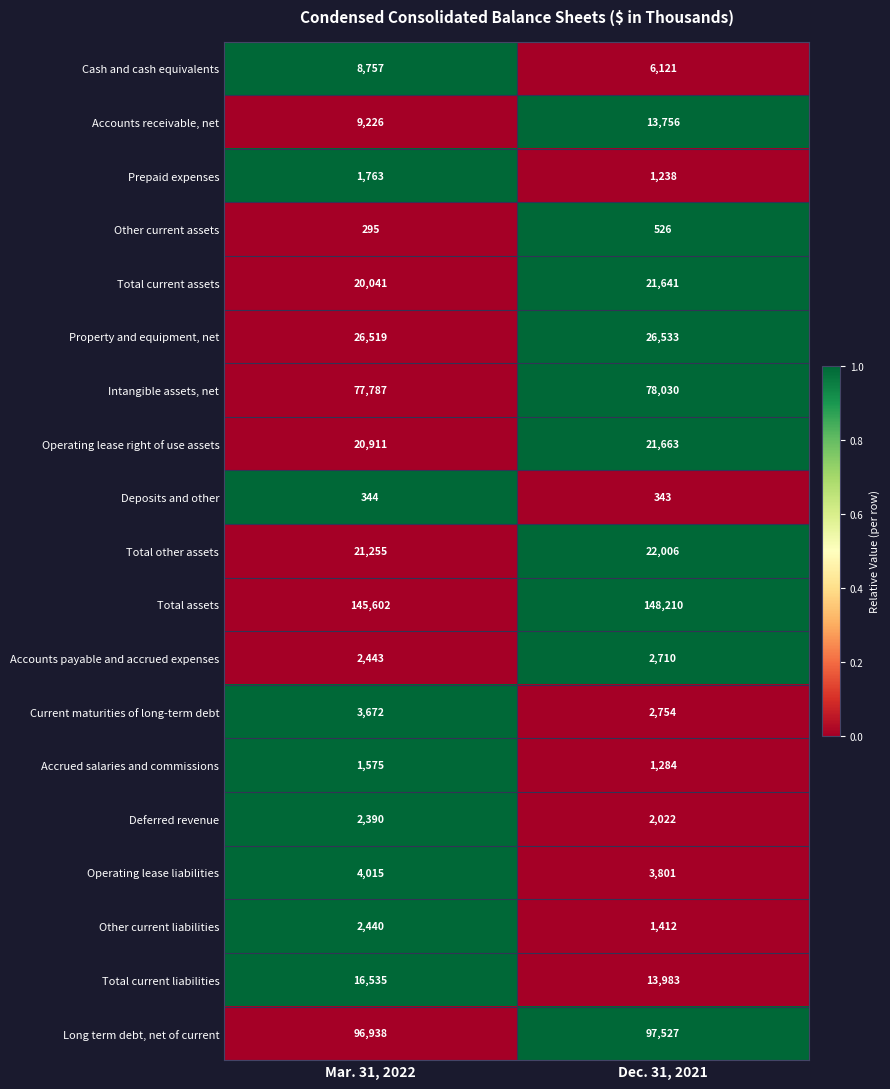

Where is Accounts receivable, net nearest to the value 11491?

Mar. 31, 2022